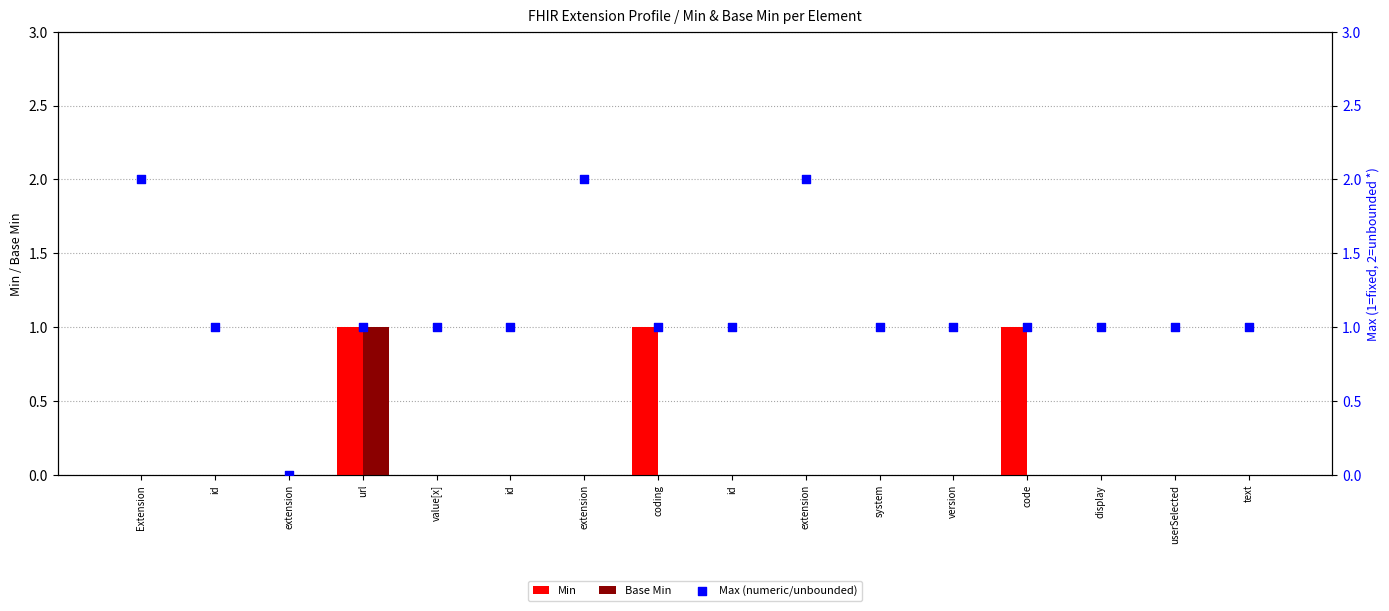

Which series reaches the maximum Y coordinate?

Max (numeric/unbounded)